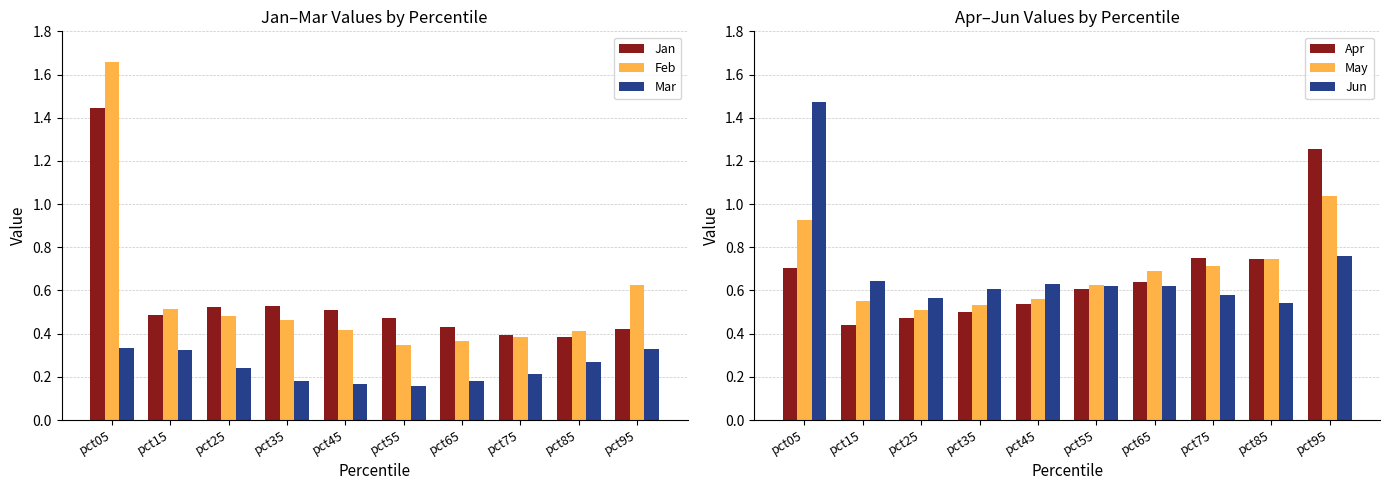

What is the total value across all series at pct85?

3.1